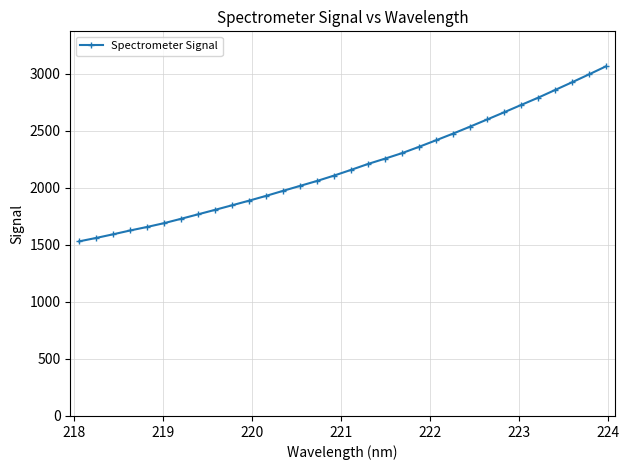

True or false: the data has more than 1 interior local peaks.

False